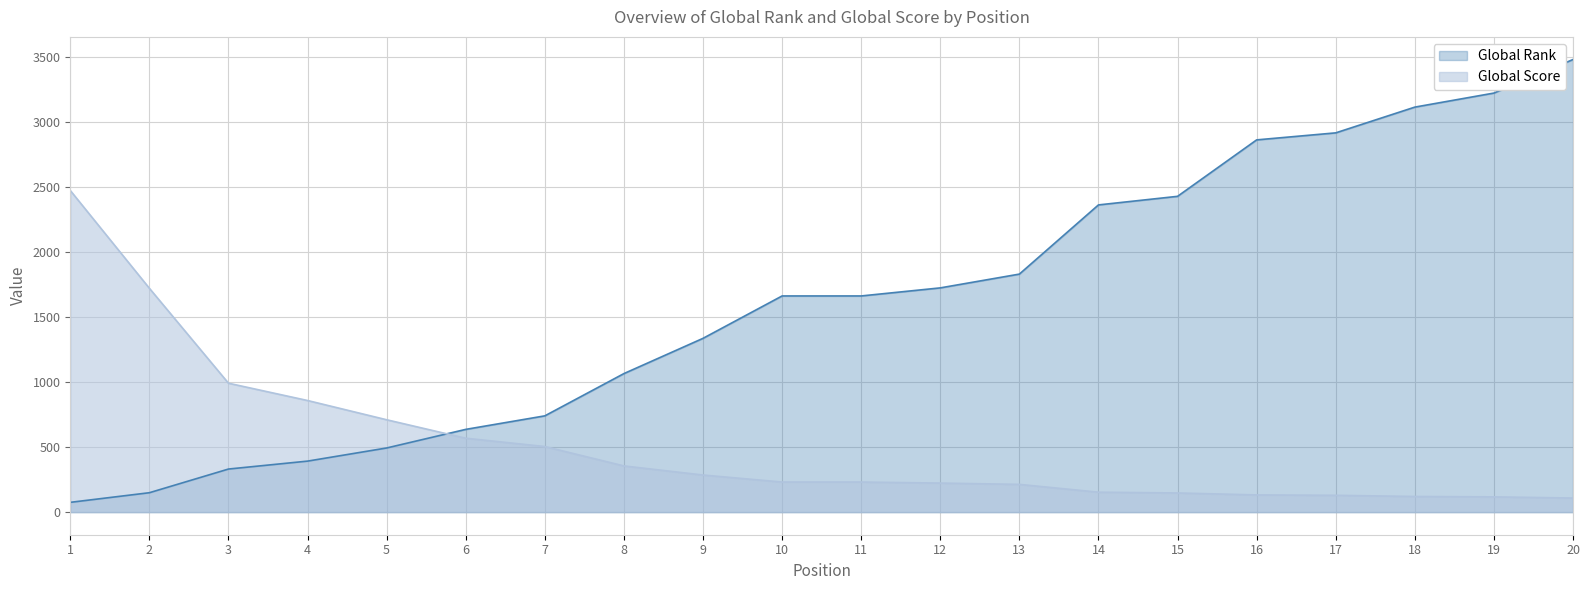

What are all the series names shown in the legend?

Global Rank, Global Score